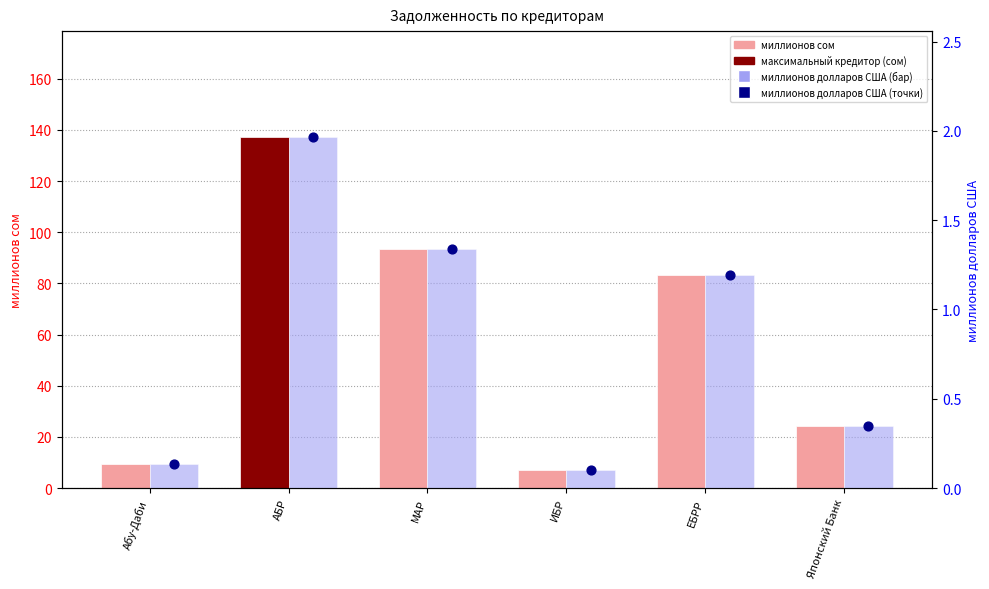

Is the value of миллионов долларов США (бар) at Абу-Даби greater than the value of миллионов сом at ИБР?

No